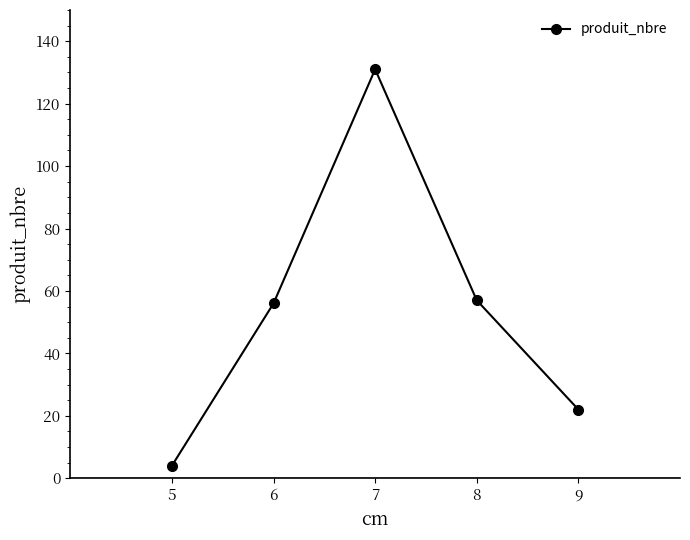

What is the value of the 2nd point from the left?

56